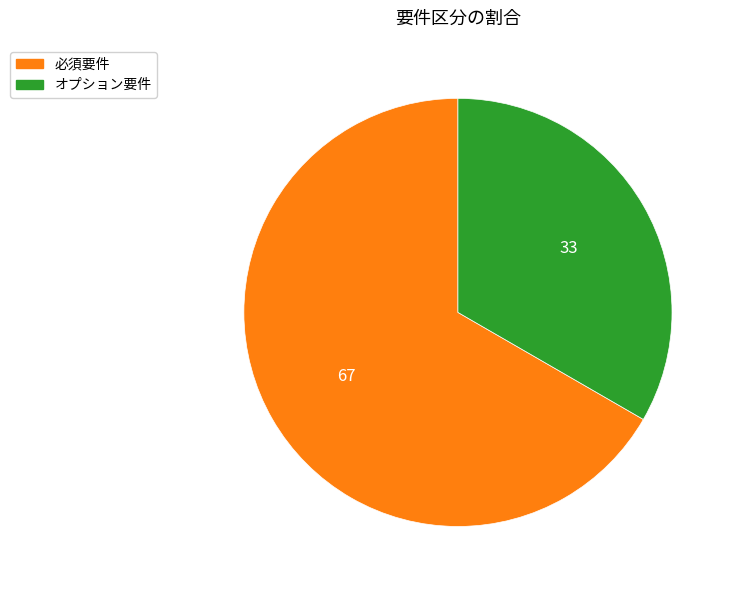

Between 必須要件 and オプション要件, which is larger?

必須要件